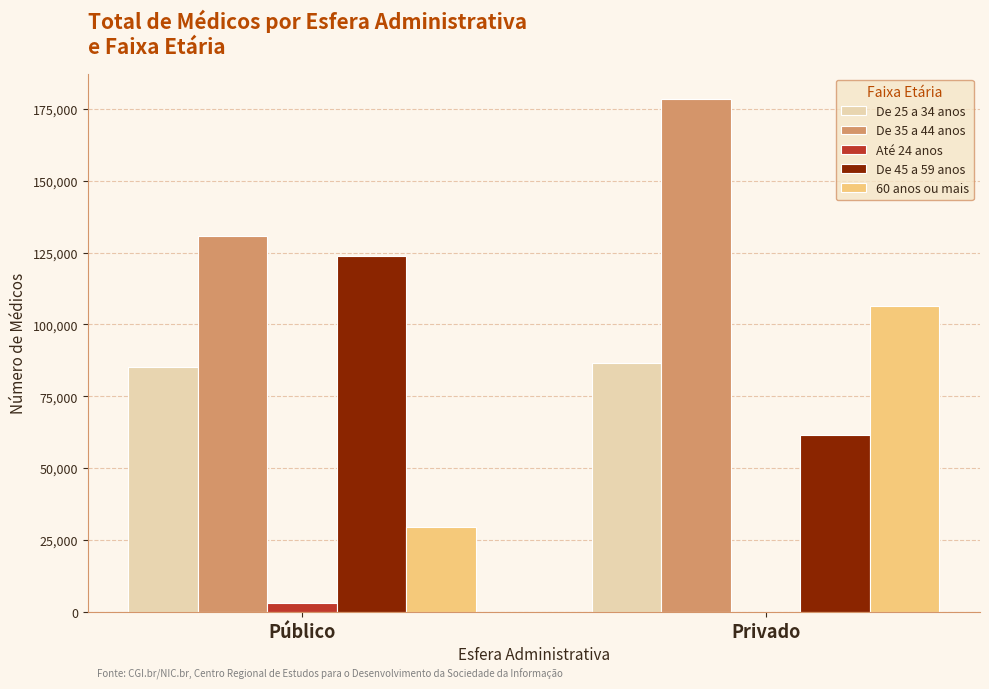

True or false: De 25 a 34 anos has a value of 86466 at Privado.

True